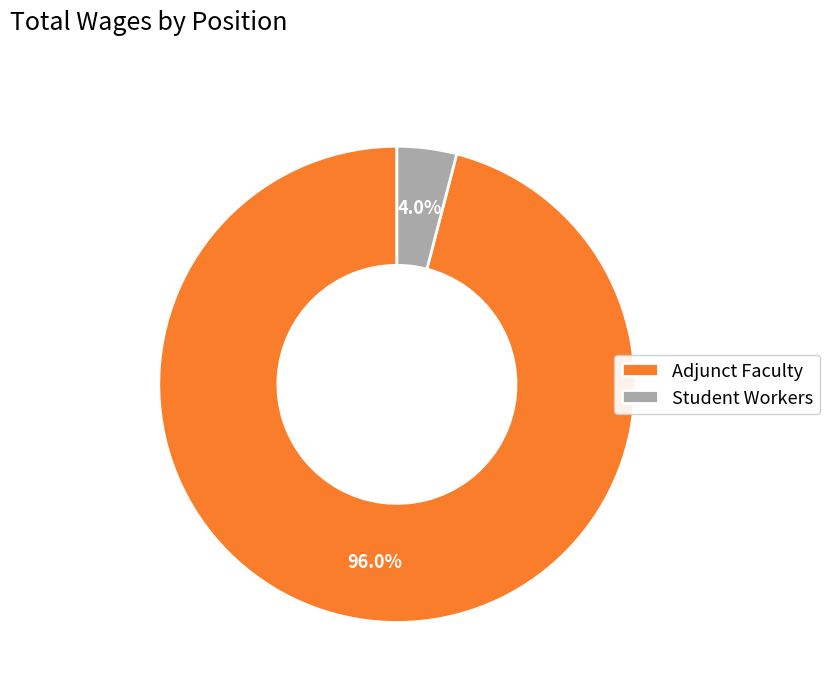

Does any single category account for the majority?

Yes